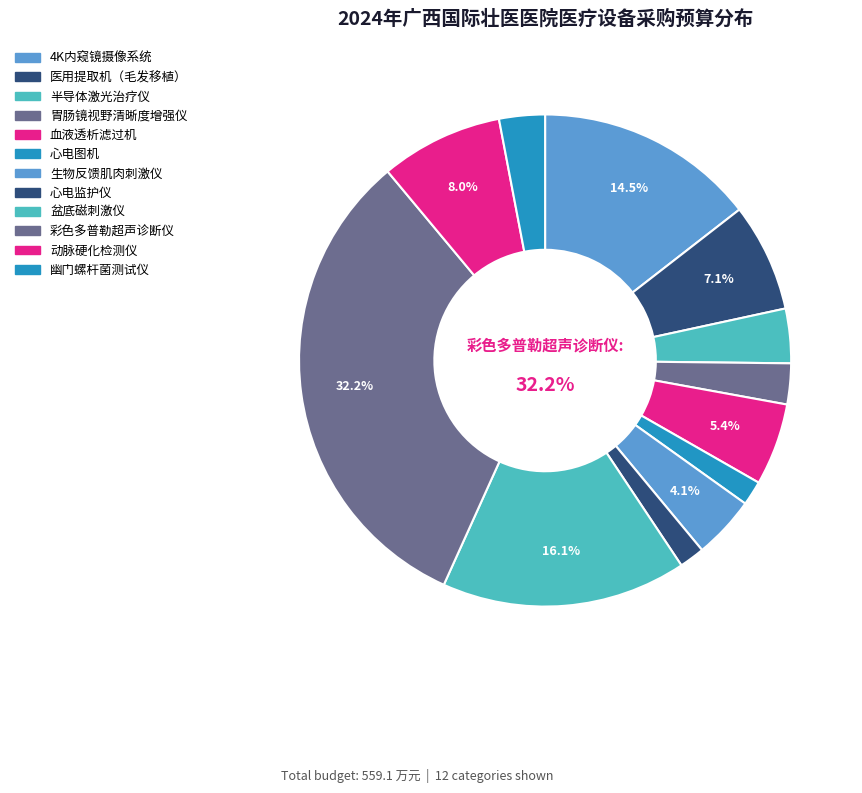

What percentage is NOT represented by 胃肠镜视野清晰度增强仪?

97.3%